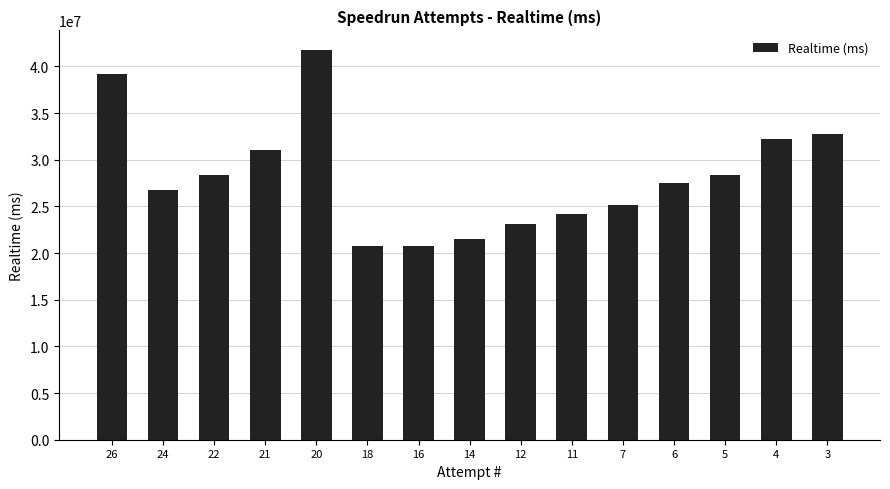

The value at 26 is 39140321. True or false?

True